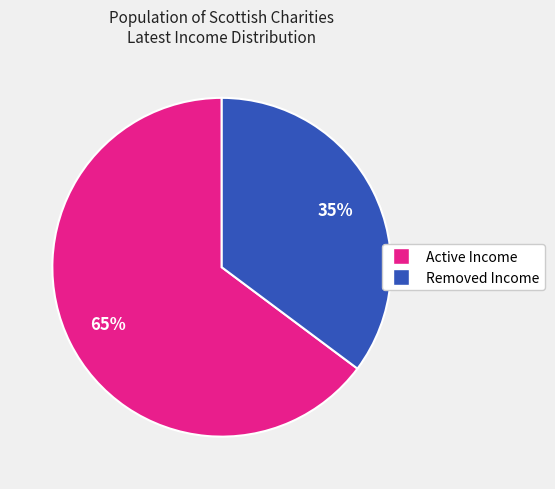

To the nearest percent, what is the difference between the largest and smallest slice percentages?

30%